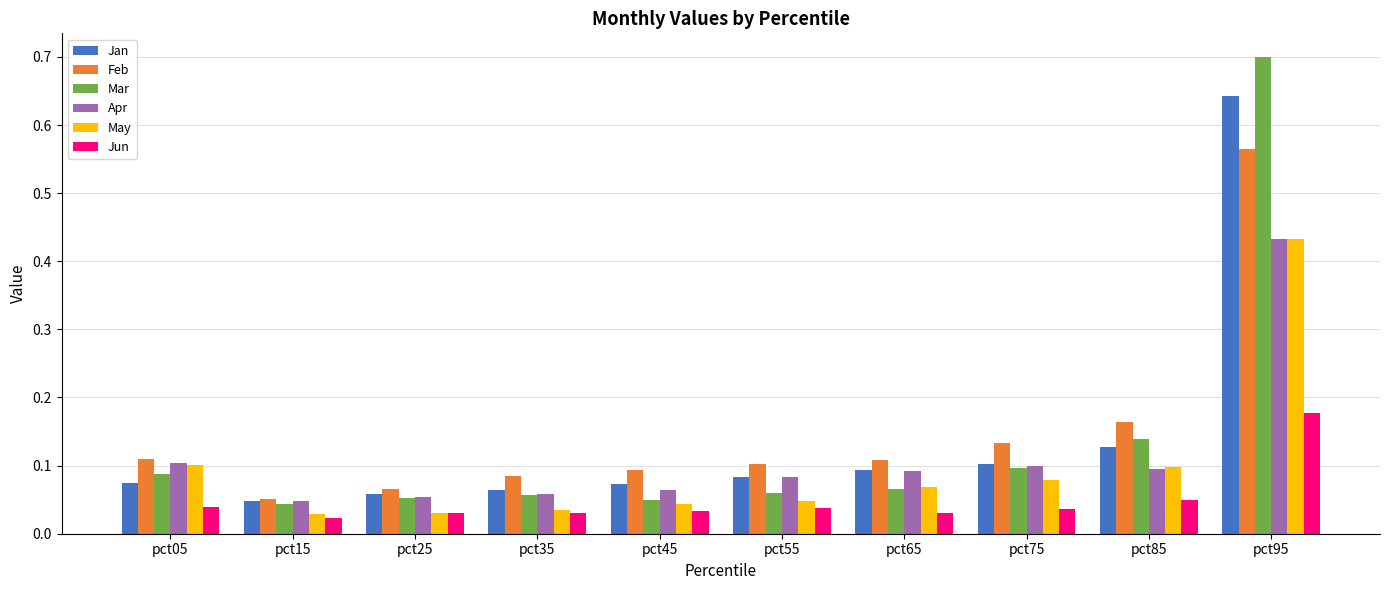

What is the sum of the May values at pct95 and pct25?

0.5